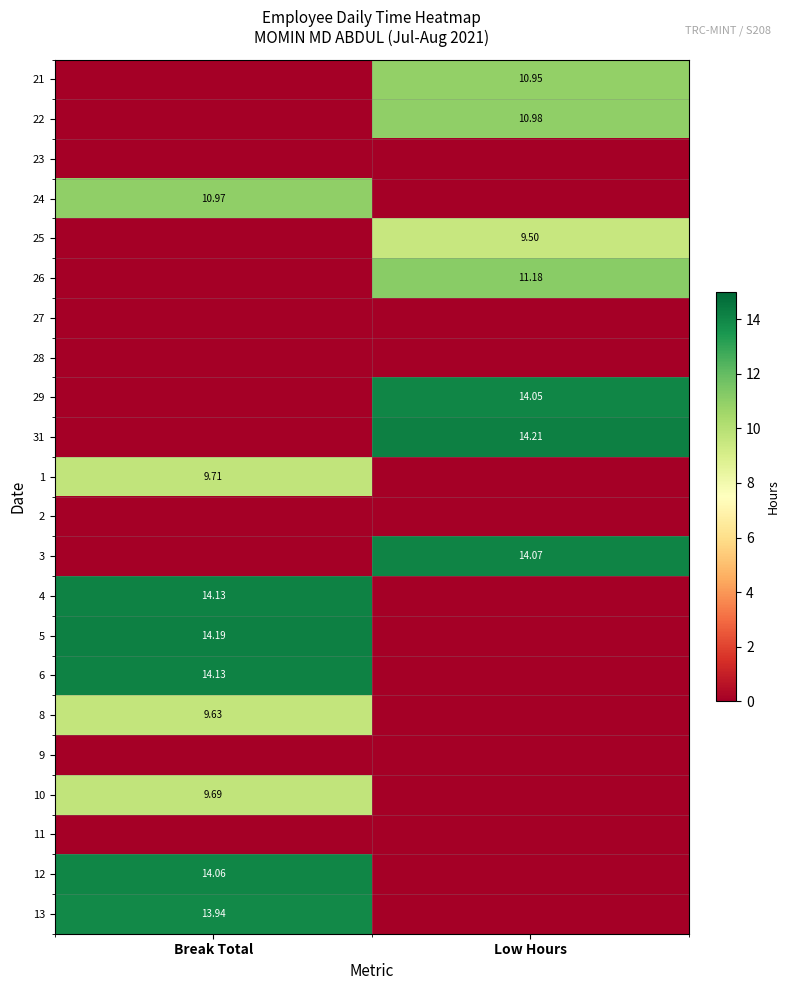

The 2 series shows 0.0 at Low Hours. True or false?

True